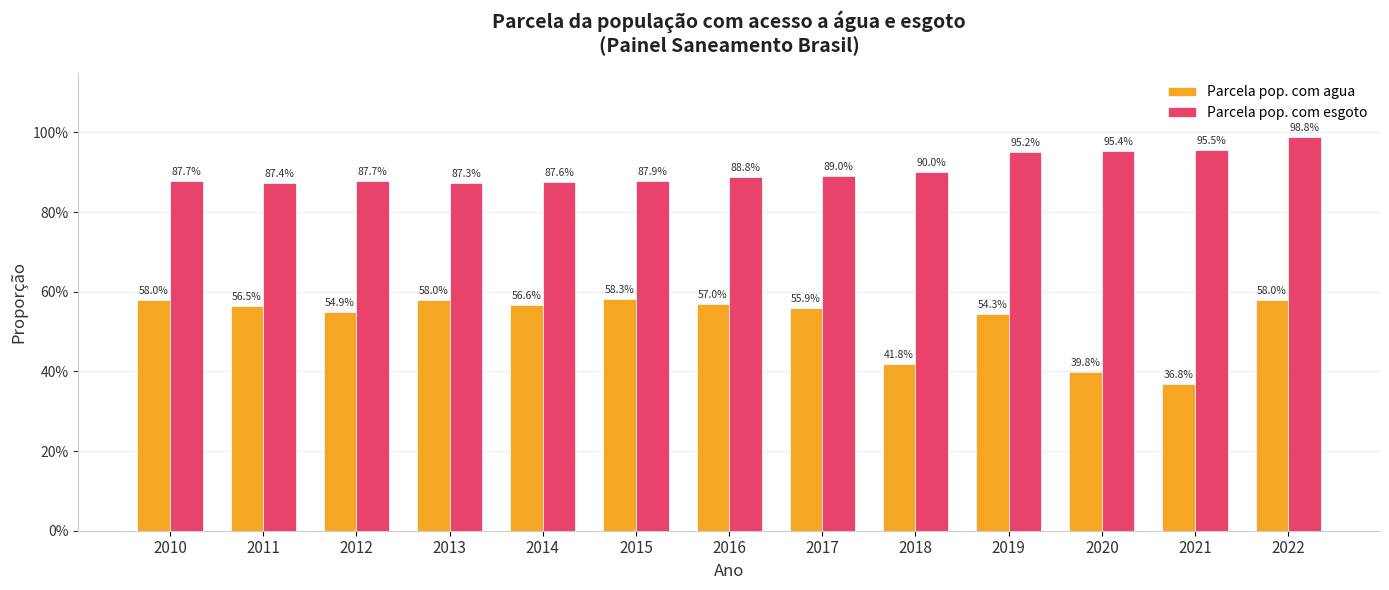

Rank the series by their average value, from lowest to highest.

Parcela pop. com agua, Parcela pop. com esgoto